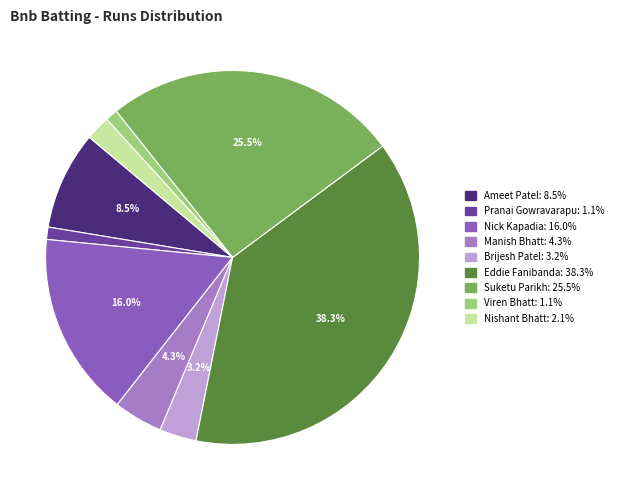

Is there any slice that represents more than half of the pie?

No